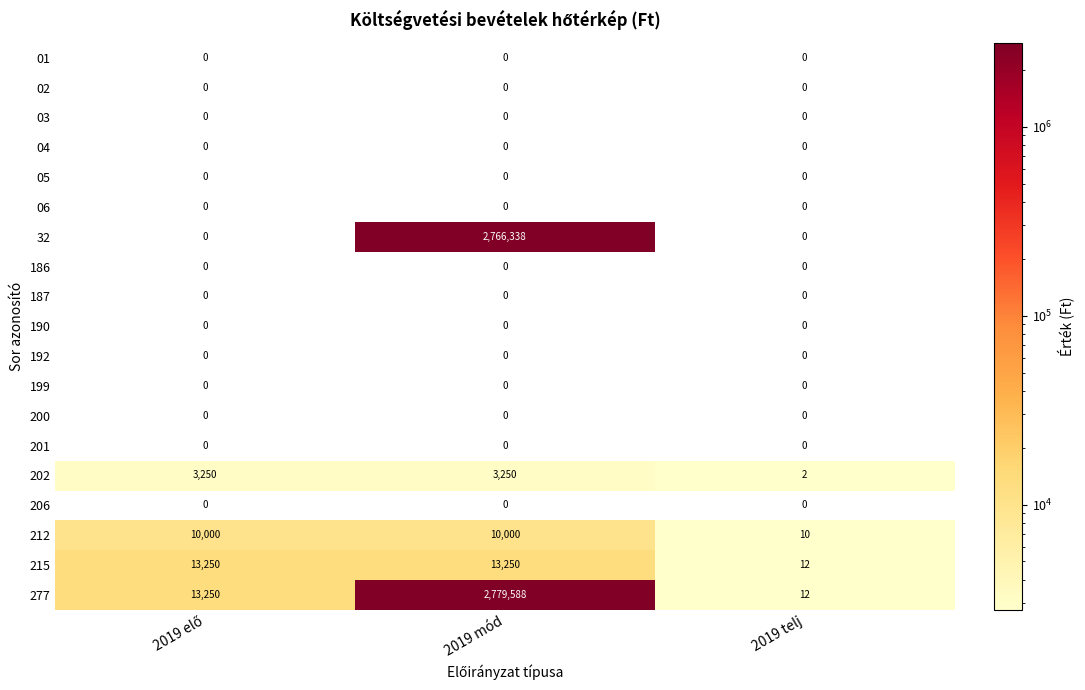

How many 212 values are between 10 and 10000?

3